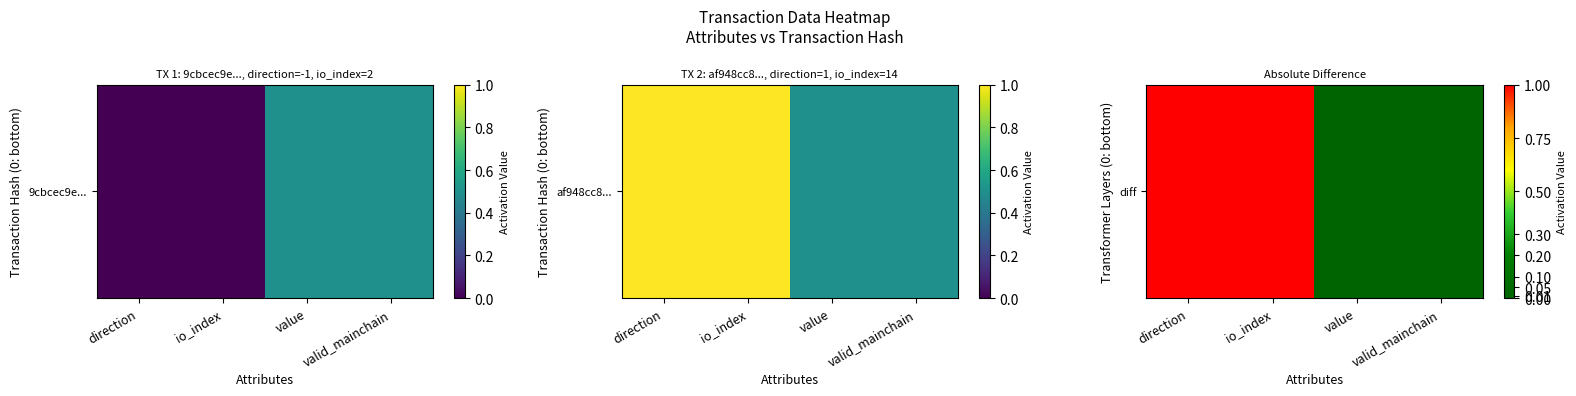

Rank the categories by value from lowest to highest.

value, valid_mainchain, direction, io_index